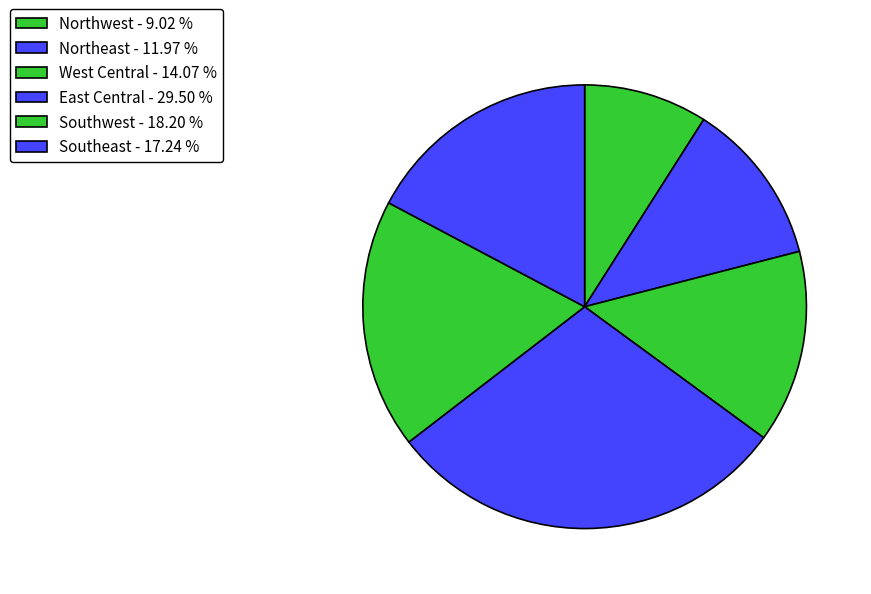

Does any single category account for the majority?

No